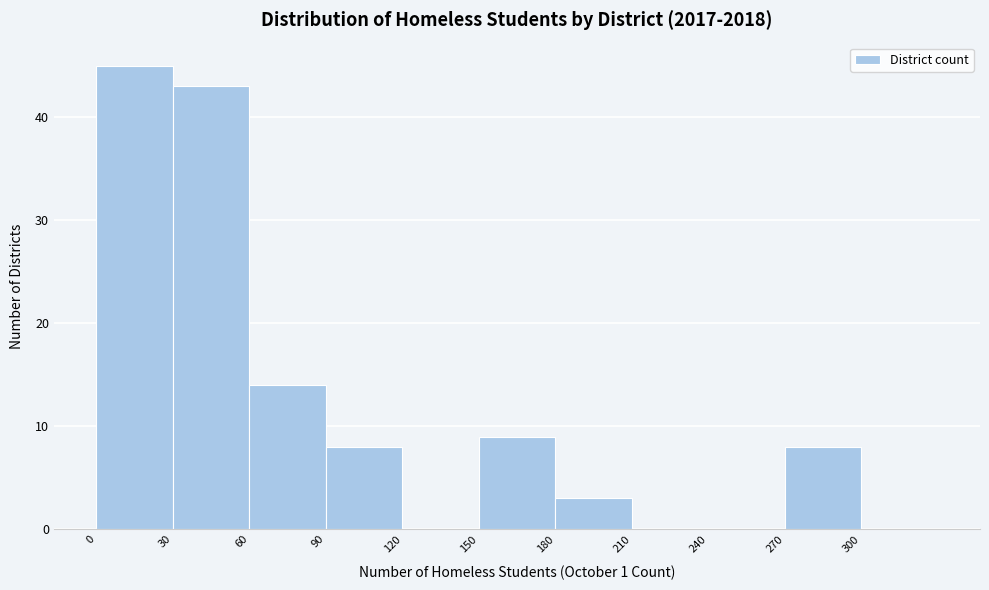

Reading left to right, list every bar in this chart as the range it spans on the x-axis followed by its height. The values are not printed on the chart, so give them approximately, as read against the axis.

0 to 30: 45
30 to 60: 43
60 to 90: 14
90 to 120: 8
120 to 150: 0
150 to 180: 9
180 to 210: 3
210 to 240: 0
240 to 270: 0
270 to 300: 8
300 to 330: 0